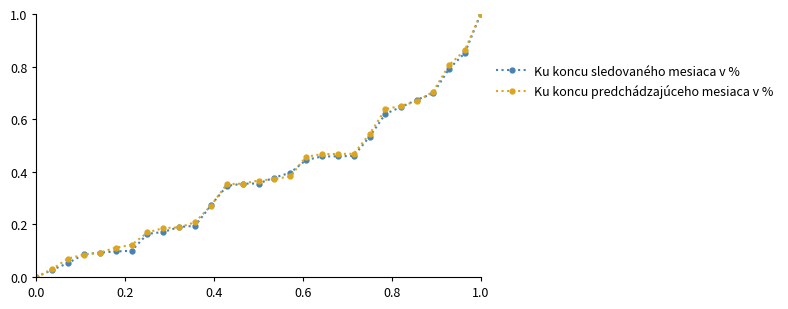

What is the greatest value displayed?

1.0